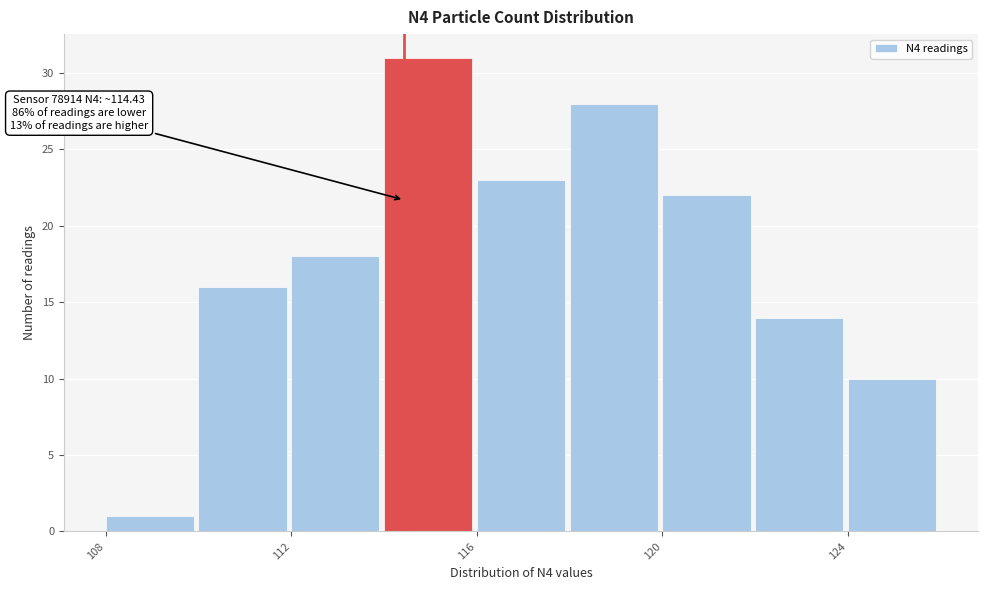

Over which range of the x-axis is the bar tallest?

114 to 116